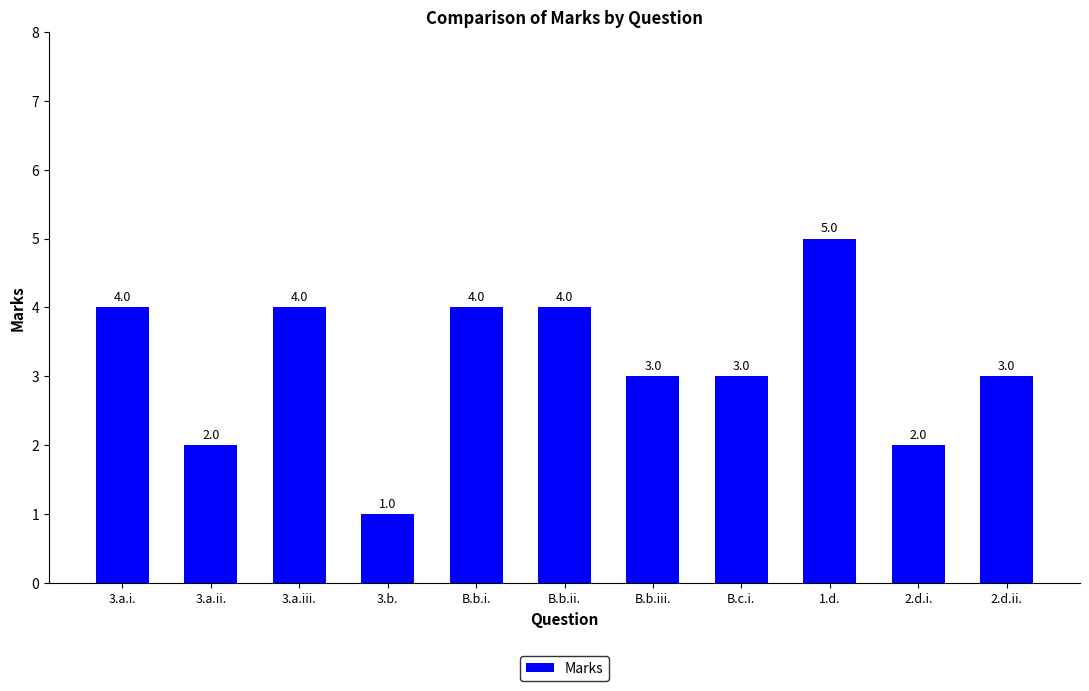

What is the difference between the maximum and minimum values?

4